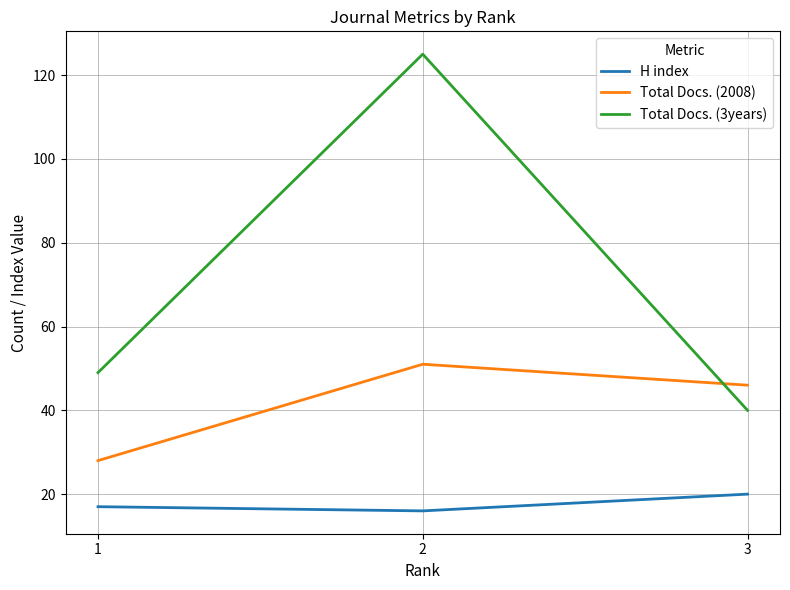

At which label does Total Docs. (2008) reach its minimum?

1